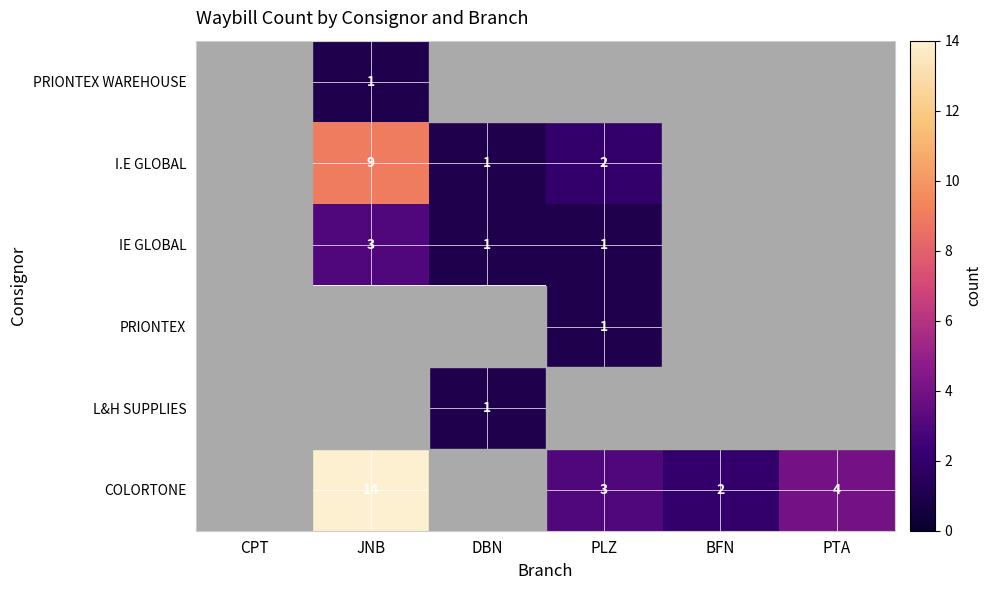

Which label corresponds to the smallest value in the chart?

JNB